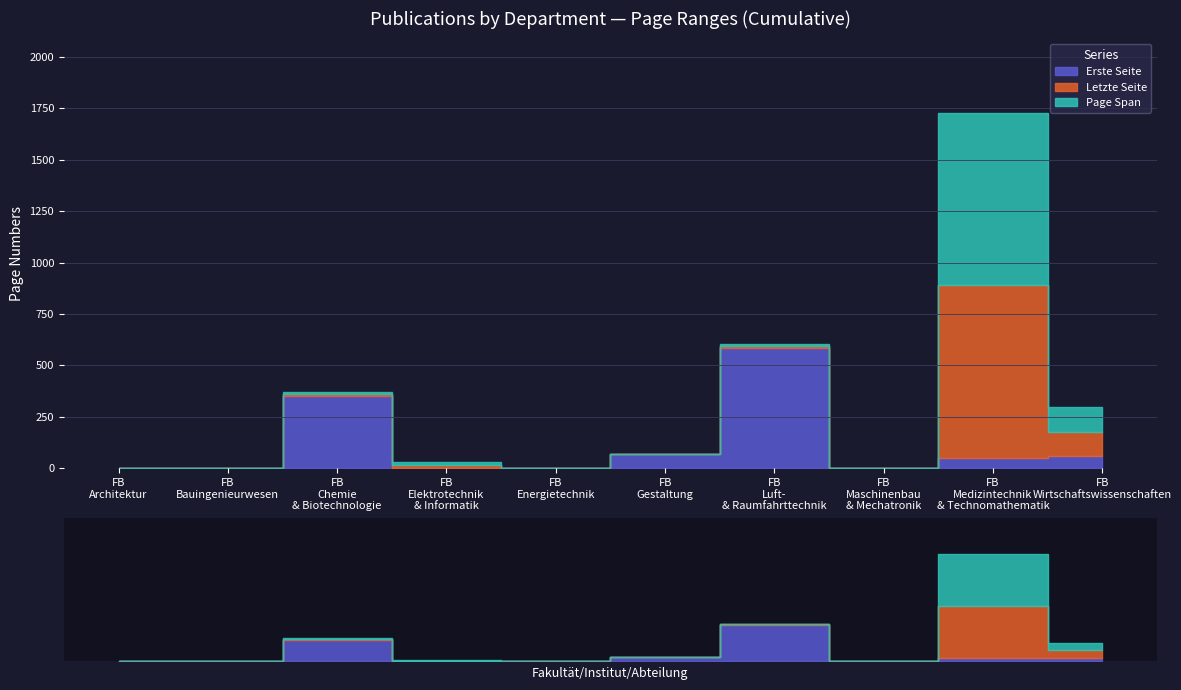

What is the label of the 3rd point from the right?

Fachbereich Maschinenbau und Mechatronik